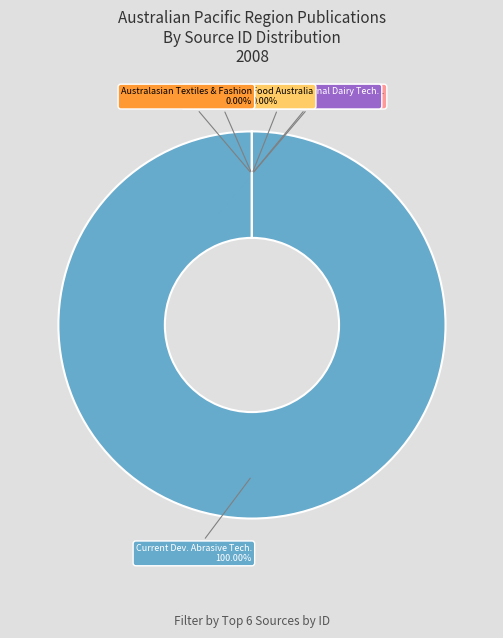

How many slices are in this pie chart?

6